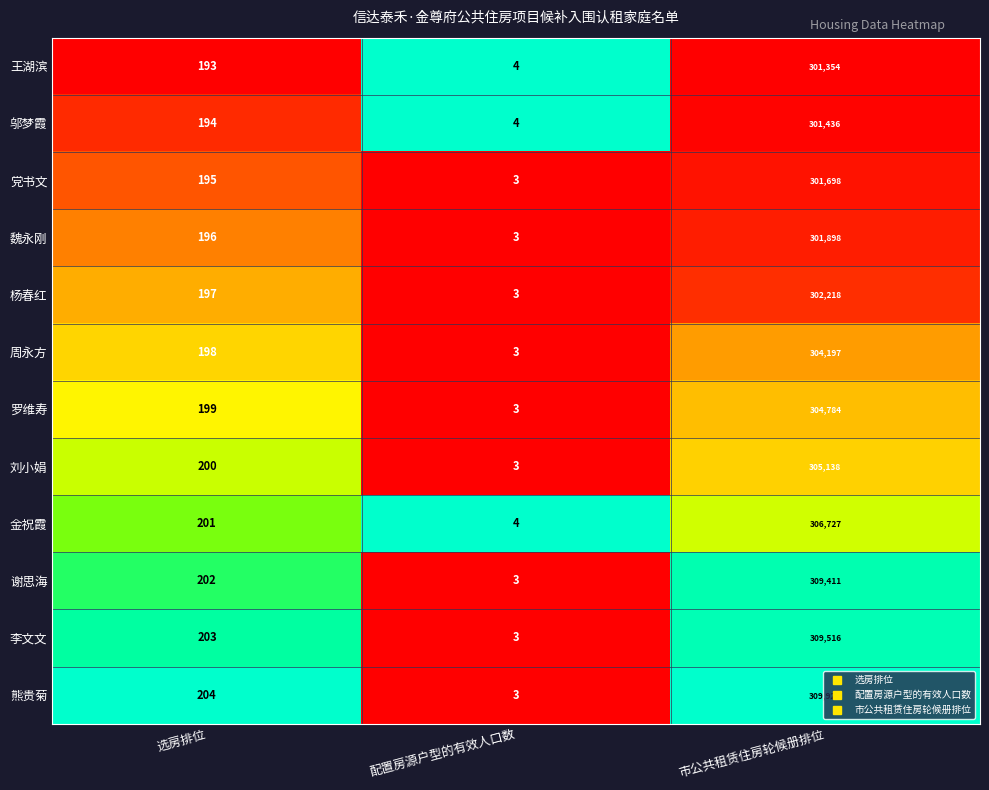

Between 配置房源户型的有效人口数 and 市公共租赁住房轮候册排位, which series saw the biggest shift?

熊贵菊